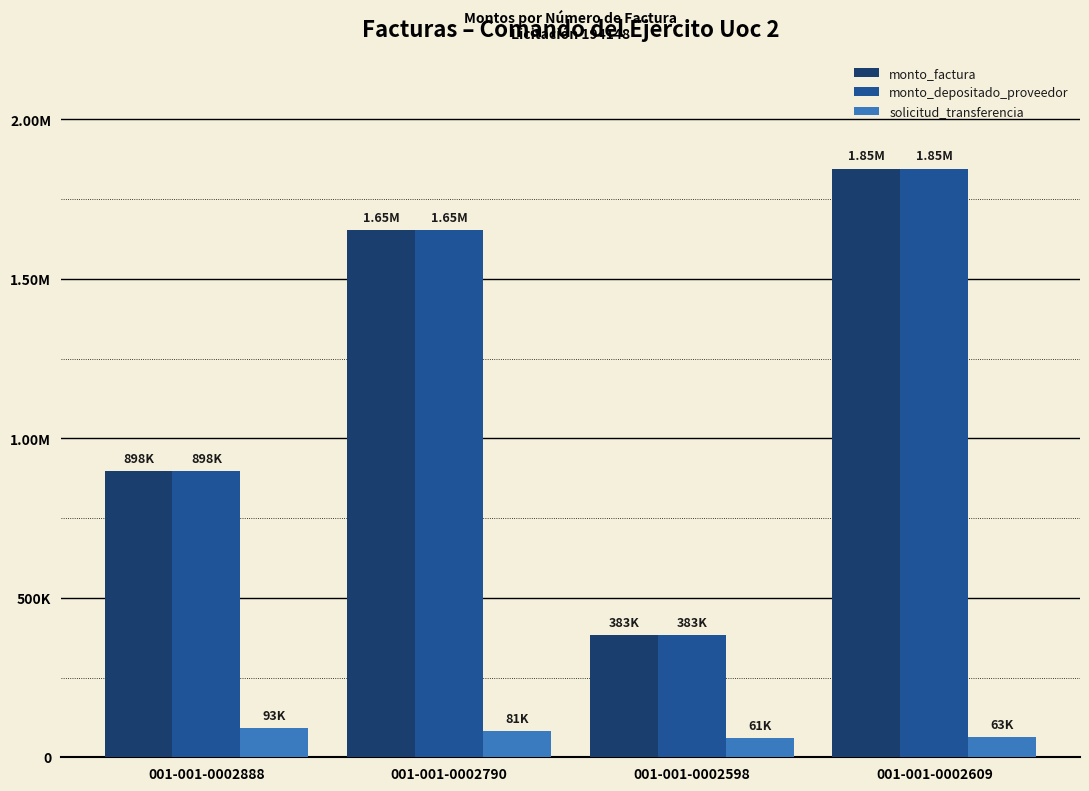

What are all the series names shown in the legend?

monto_factura, monto_depositado_proveedor, solicitud_transferencia